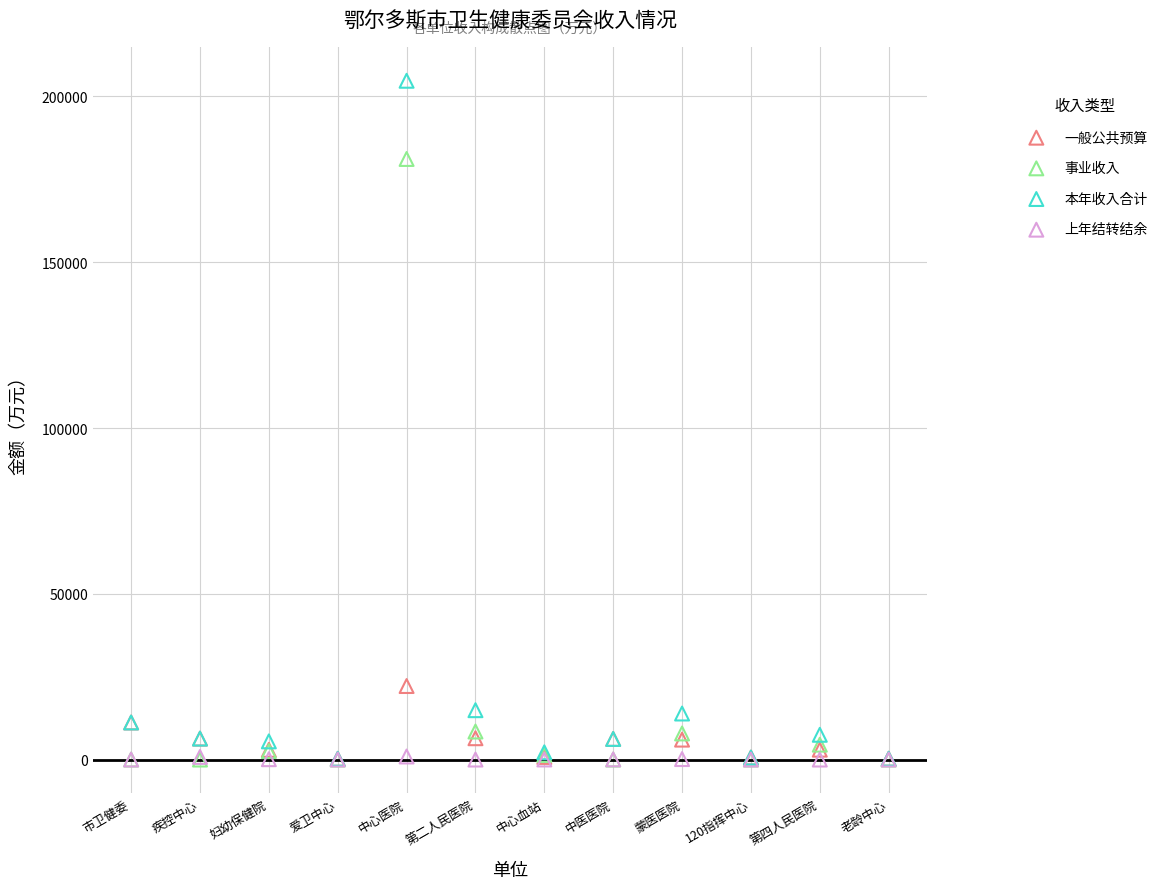

In the 事业收入 series, what Y value is closest to 90576?

8457.0